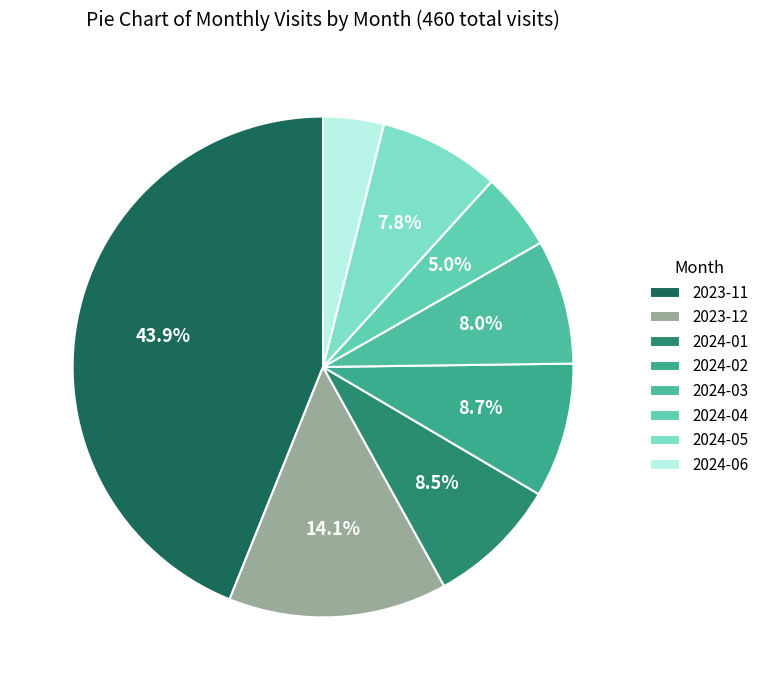

Between 2024-05 and 2024-04, which is larger?

2024-05